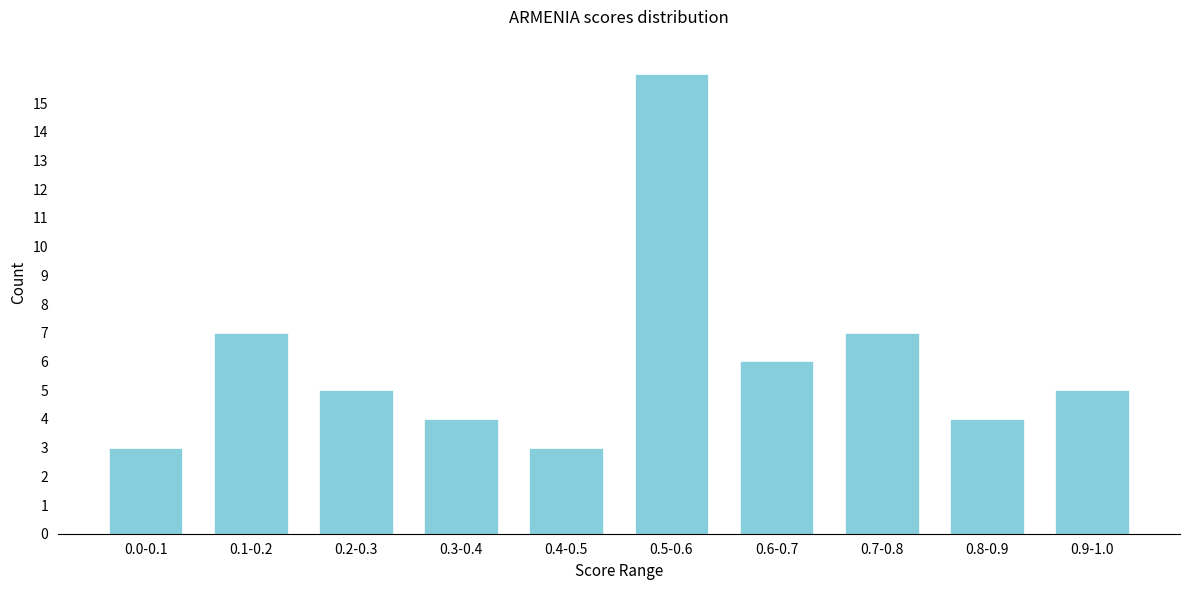

Reading left to right, list all the values displayed in this chart.

3	7	5	4	3	16	6	7	4	5